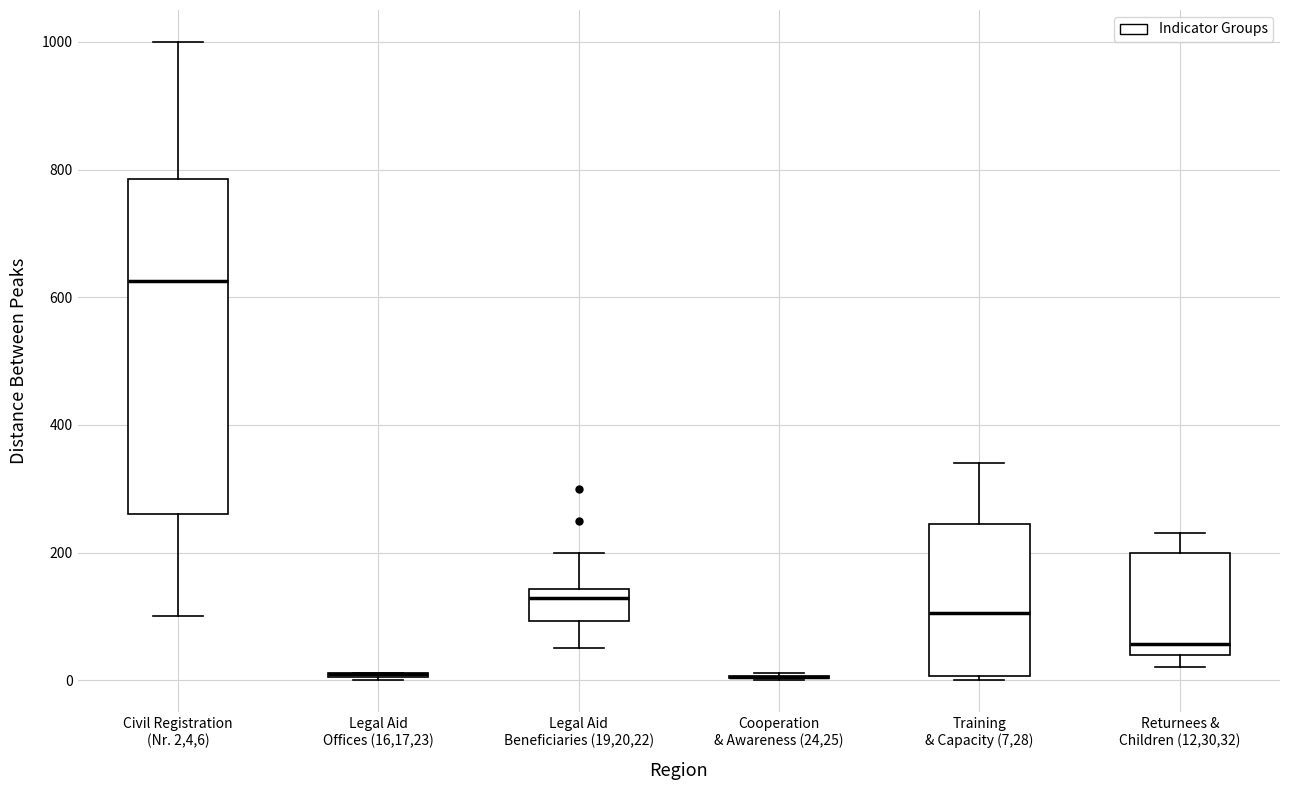

Comparing the boxes themselves (not the whiskers), which one is the tallest?

Civil Registration (Nr. 2,4,6)